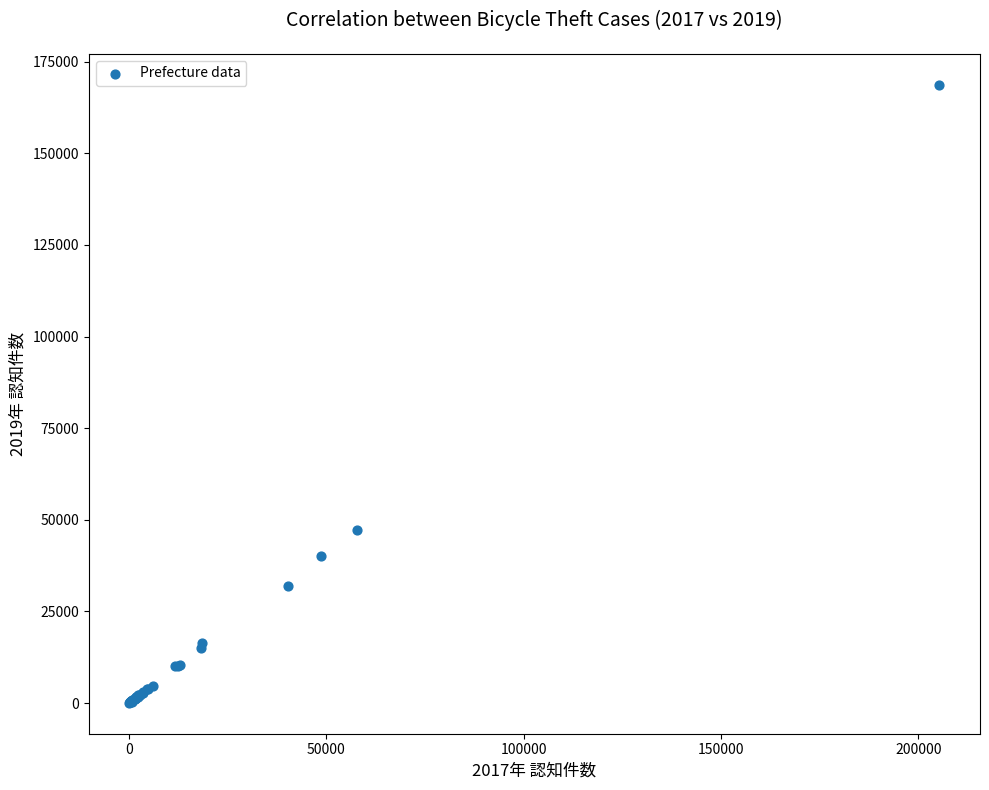

What Y value in the scatter plot is closest to 84380?

47254